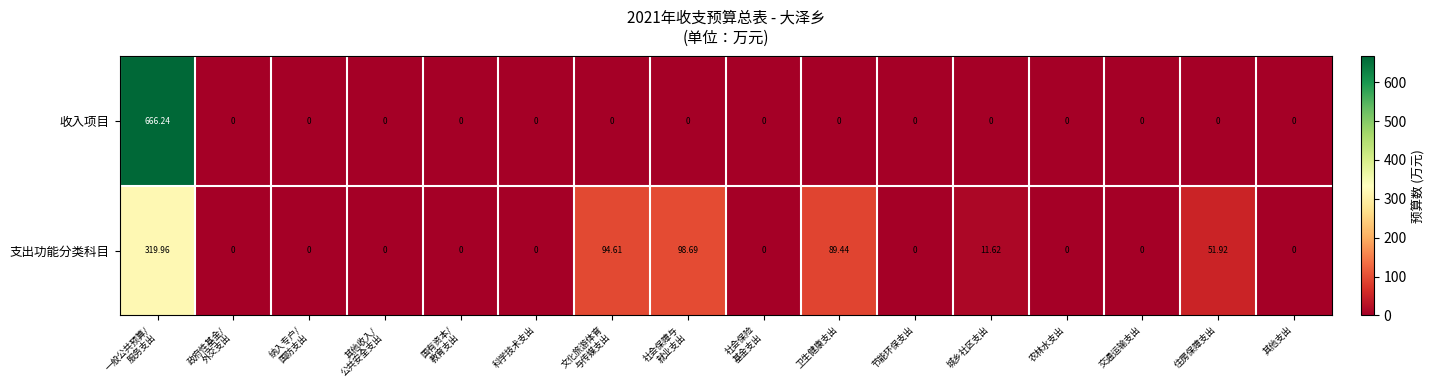

List the series in order of their peak value, lowest first.

支出功能分类科目, 收入项目